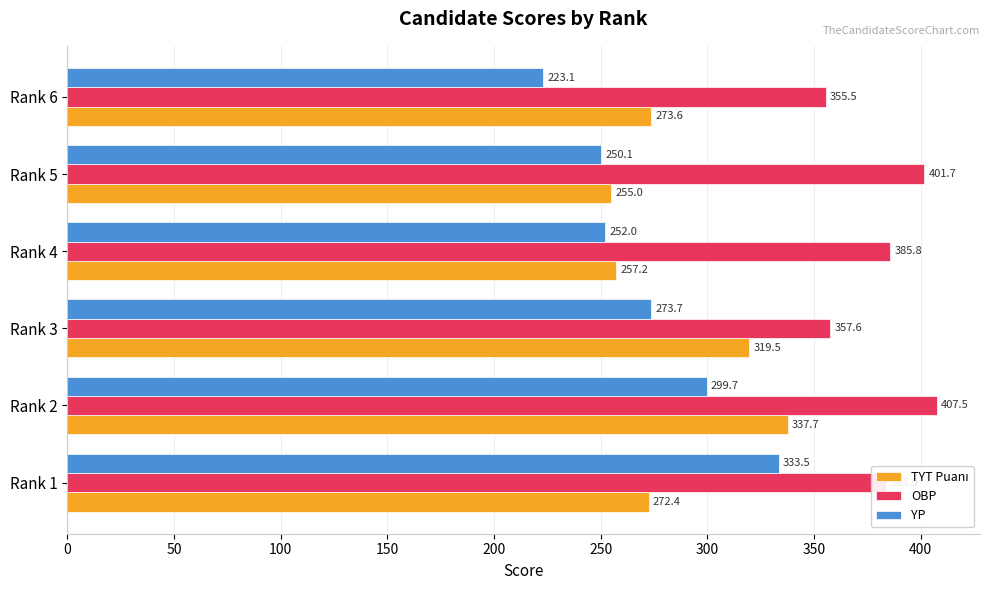

What is the maximum value for OBP?

407.5